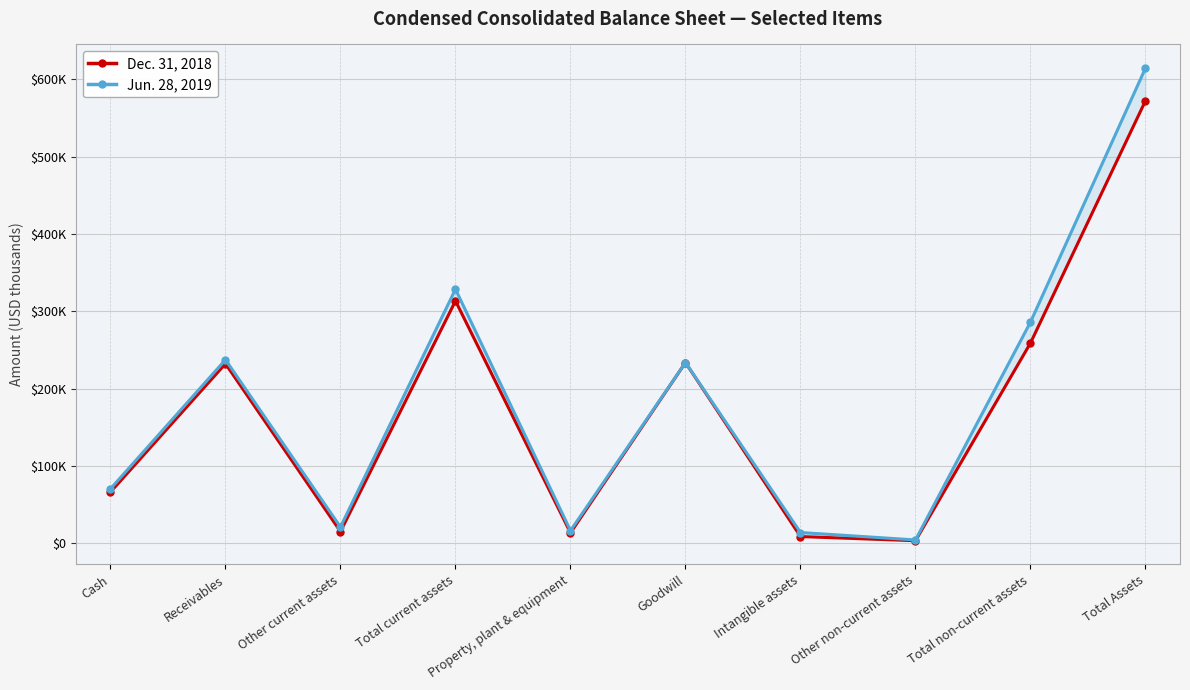

Which series changed the most between Total current assets and Other non-current assets?

Jun. 28, 2019